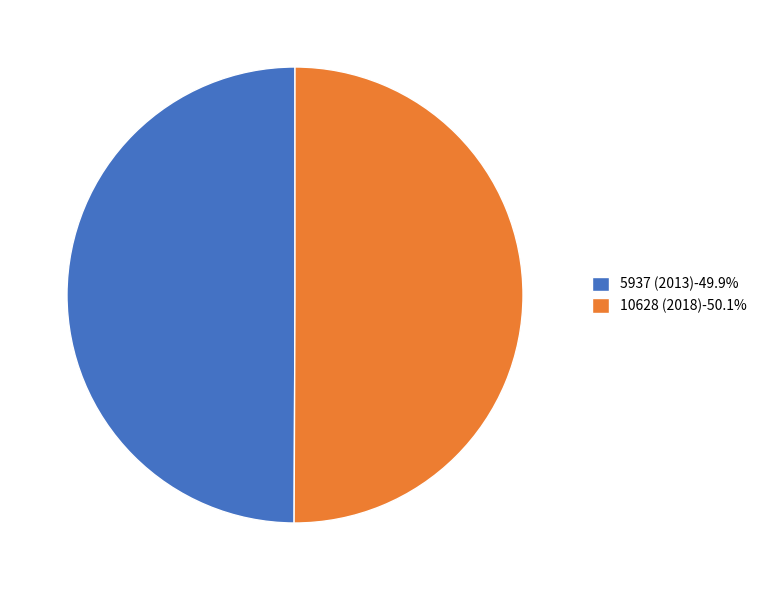

Is the sum of 5937 (2013)-49.9% and 10628 (2018)-50.1% greater than half?

Yes